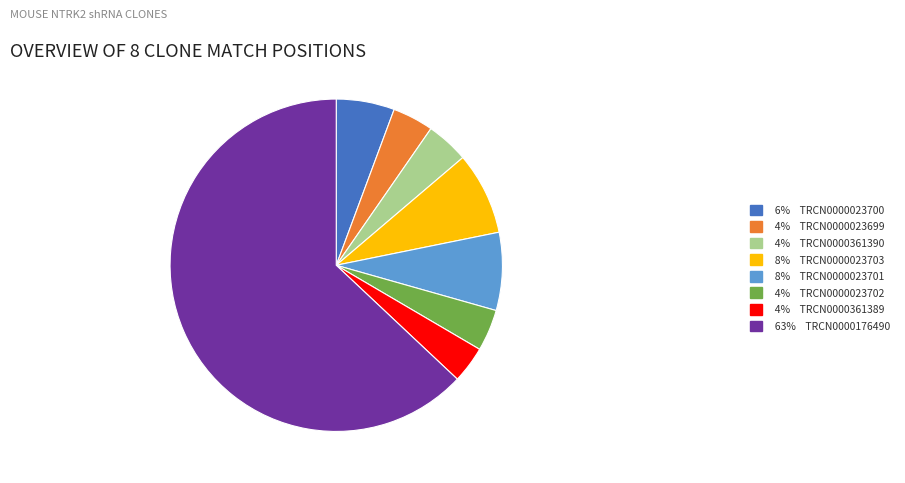

How many slices are in this pie chart?

8